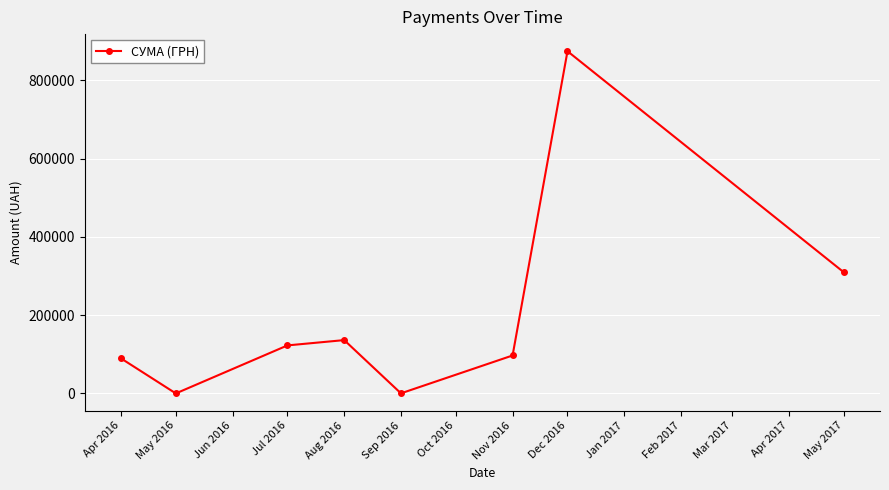

What is the average value?

203762.9